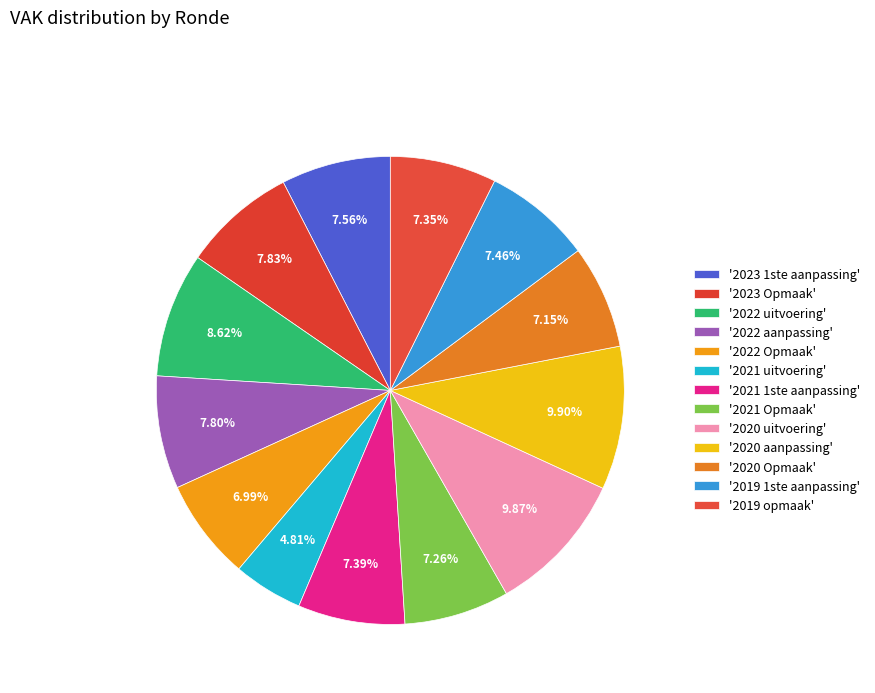

What is the smallest slice in the pie chart?

2021 uitvoering